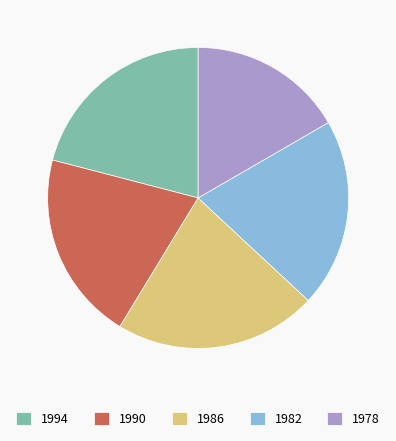

How many segments does this pie chart have?

5